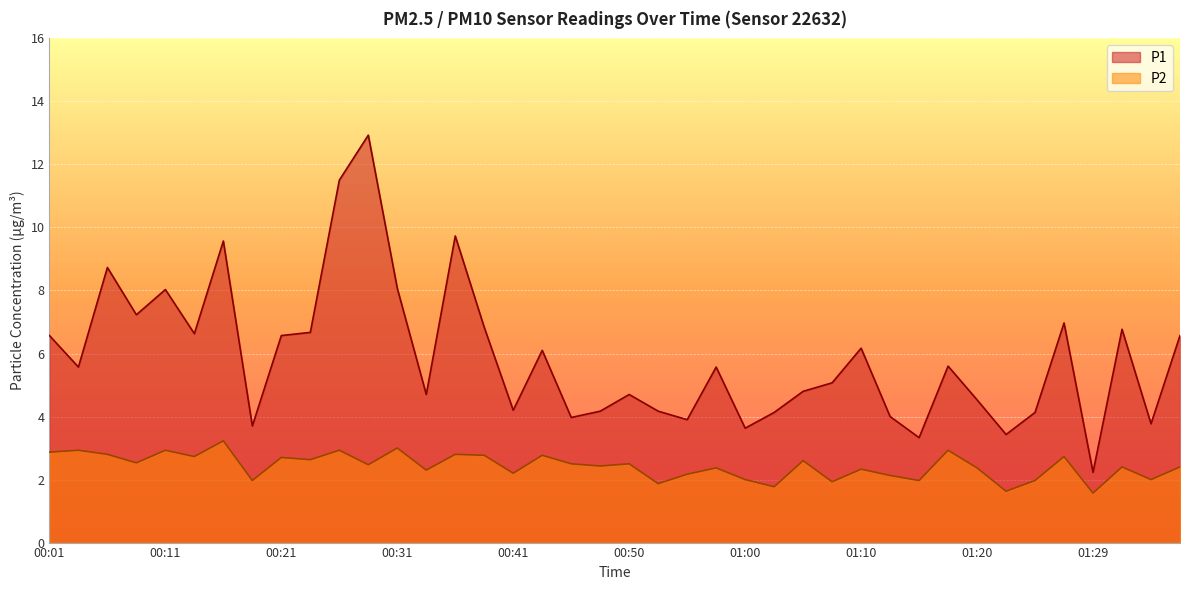

What is the total value across all series at 01:12?

6.1